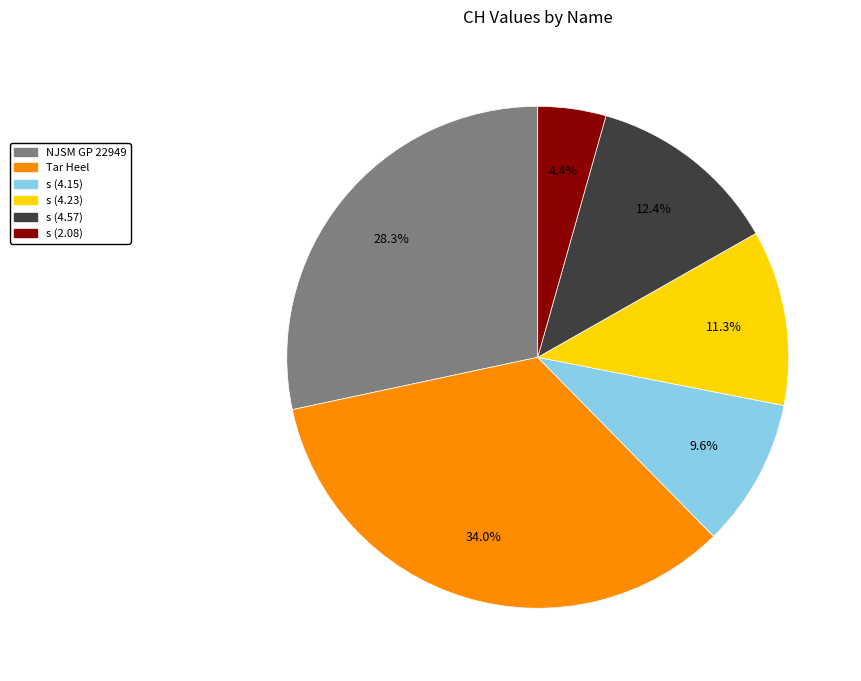

What is the smallest slice in the pie chart?

s (2.08)